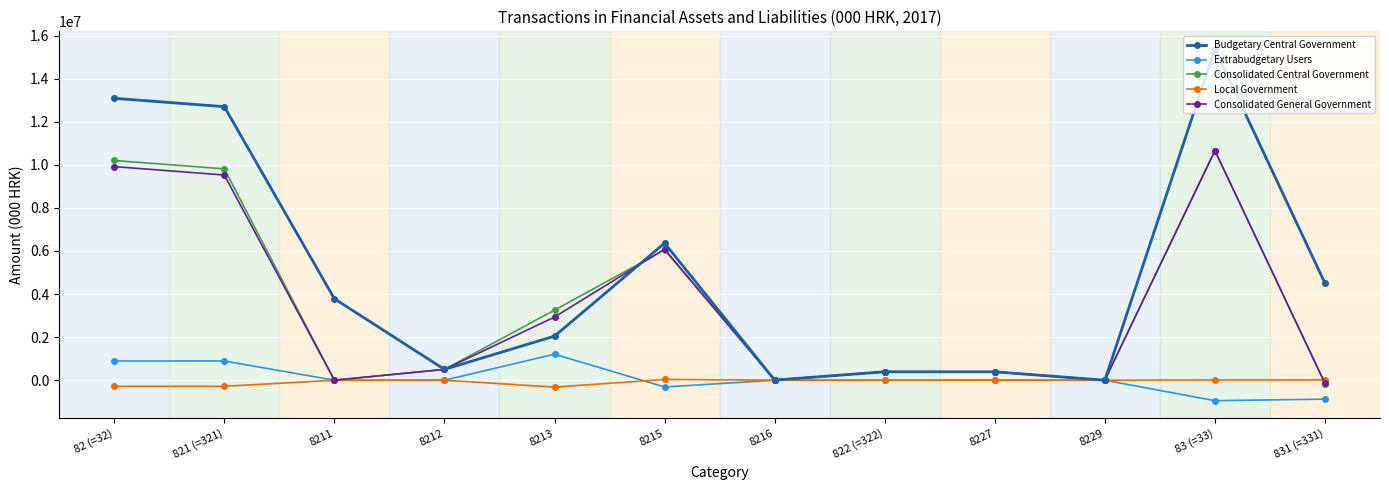

Where is the first local maximum for Consolidated General Government?

8215